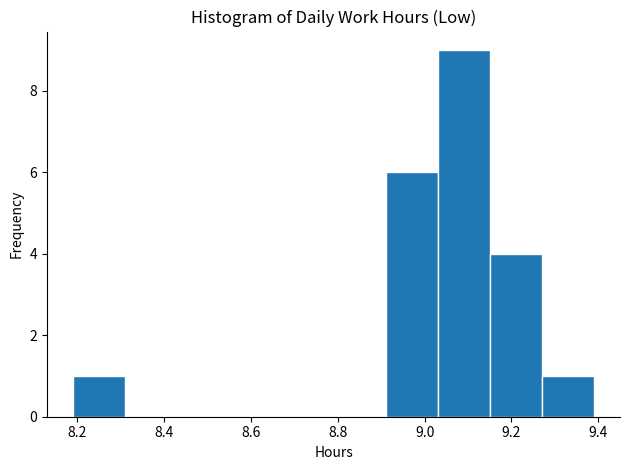

How tall is the bar that spans 8.91 to 9.03 on the x-axis? Neither the bar edges nor the heights are printed on the chart, so give them approximately, as read against the axes.

6